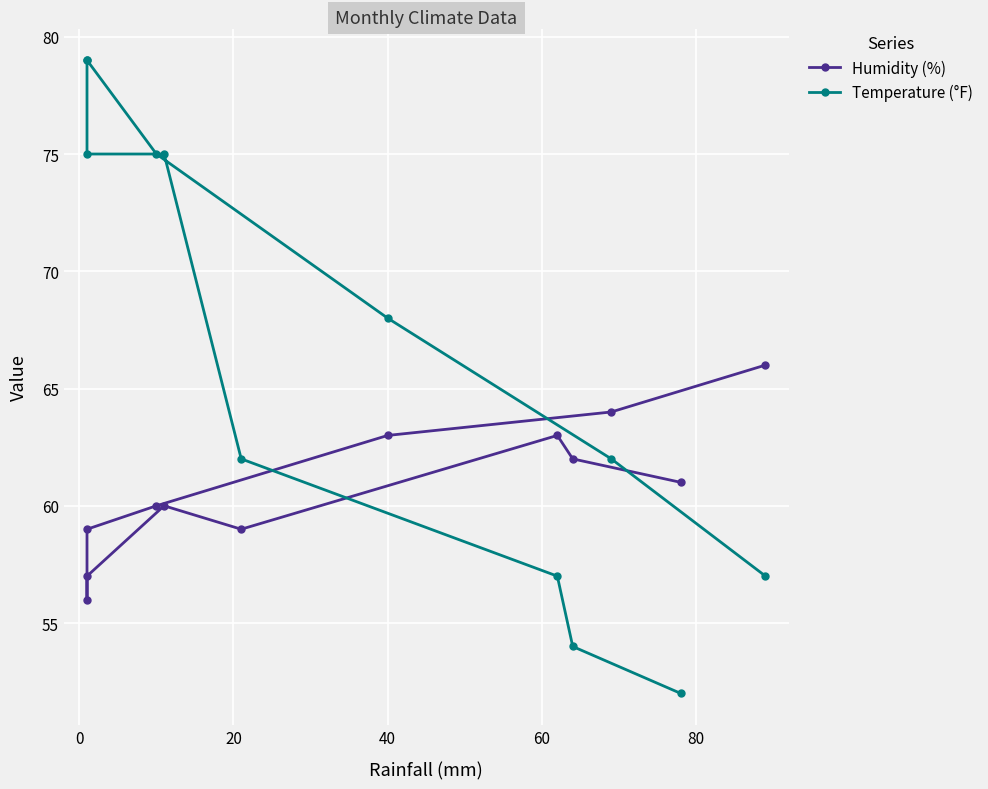

Which series has the largest total across all categories?

Temperature (°F)